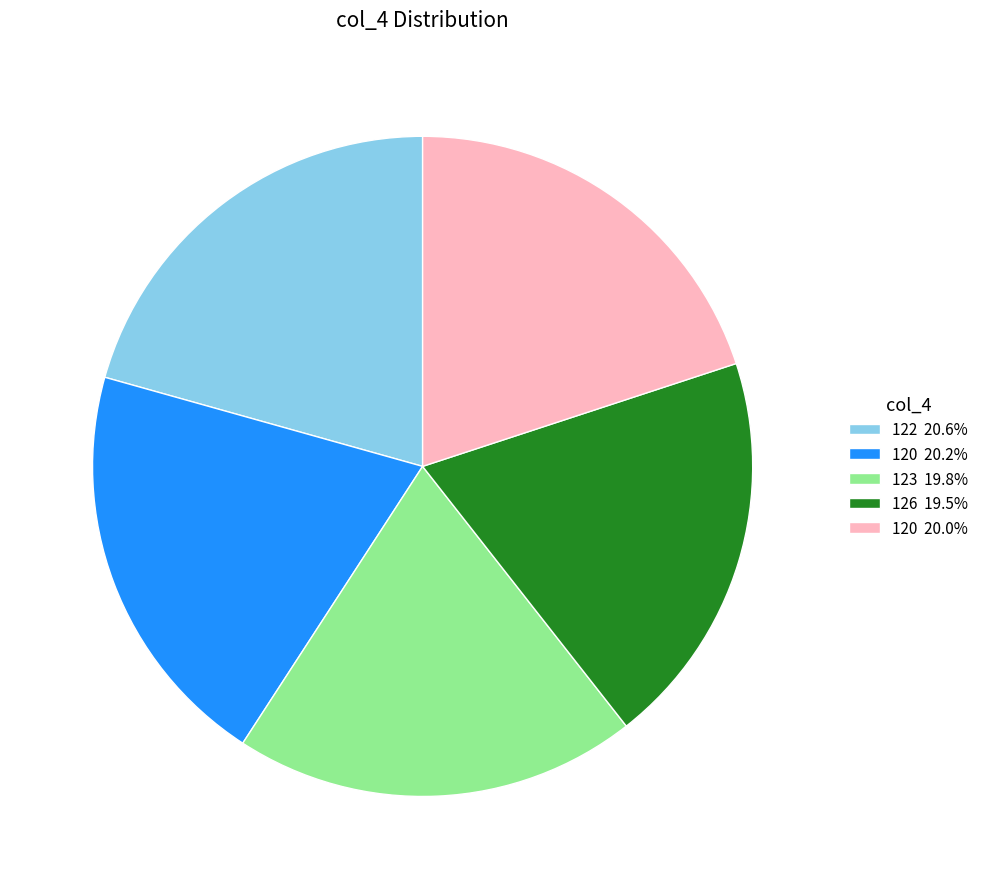

What is the ratio of the value at 123 19.8% to the value at 120 20.0%?

1.0